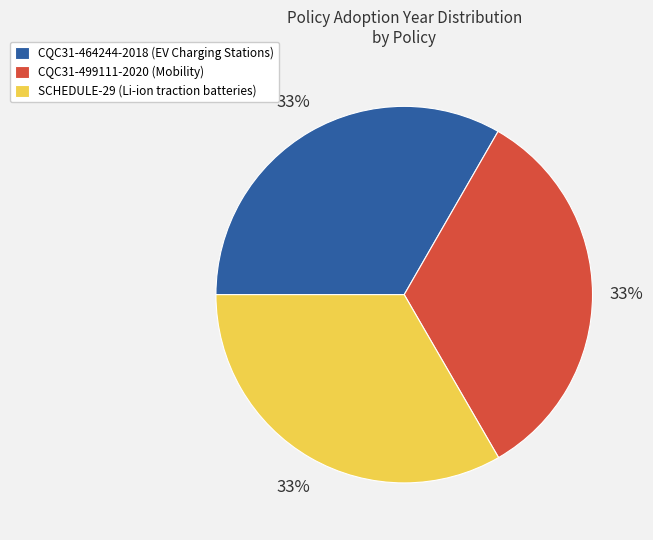

True or false: CQC31-499111-2020 (Mobility) accounts for 33% of the total.

True